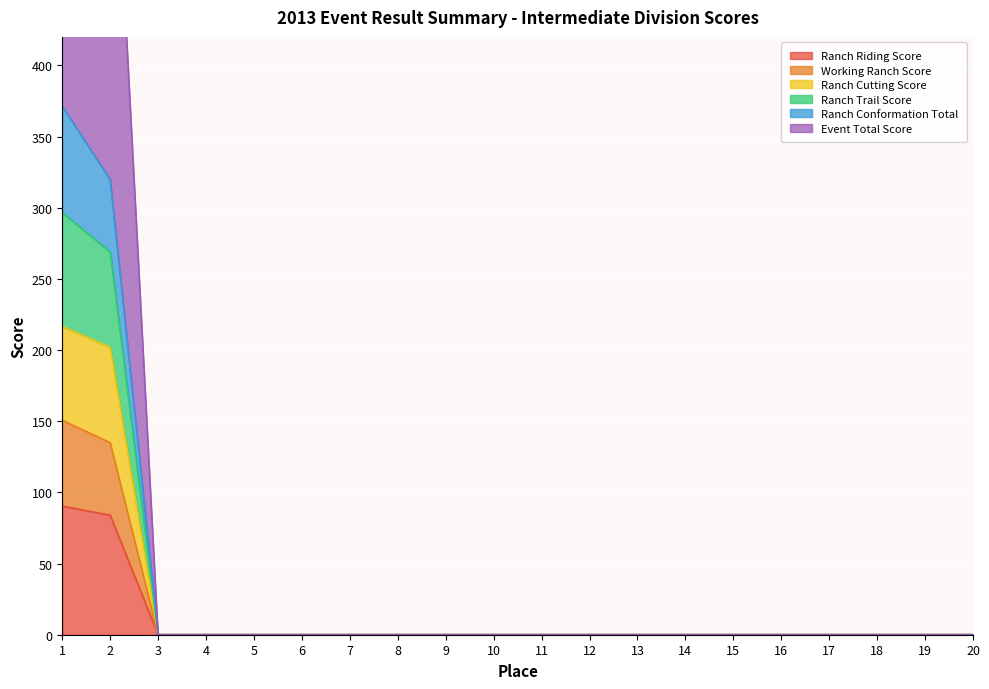

The value of Ranch Riding Score at 11 is 45.8. True or false?

False